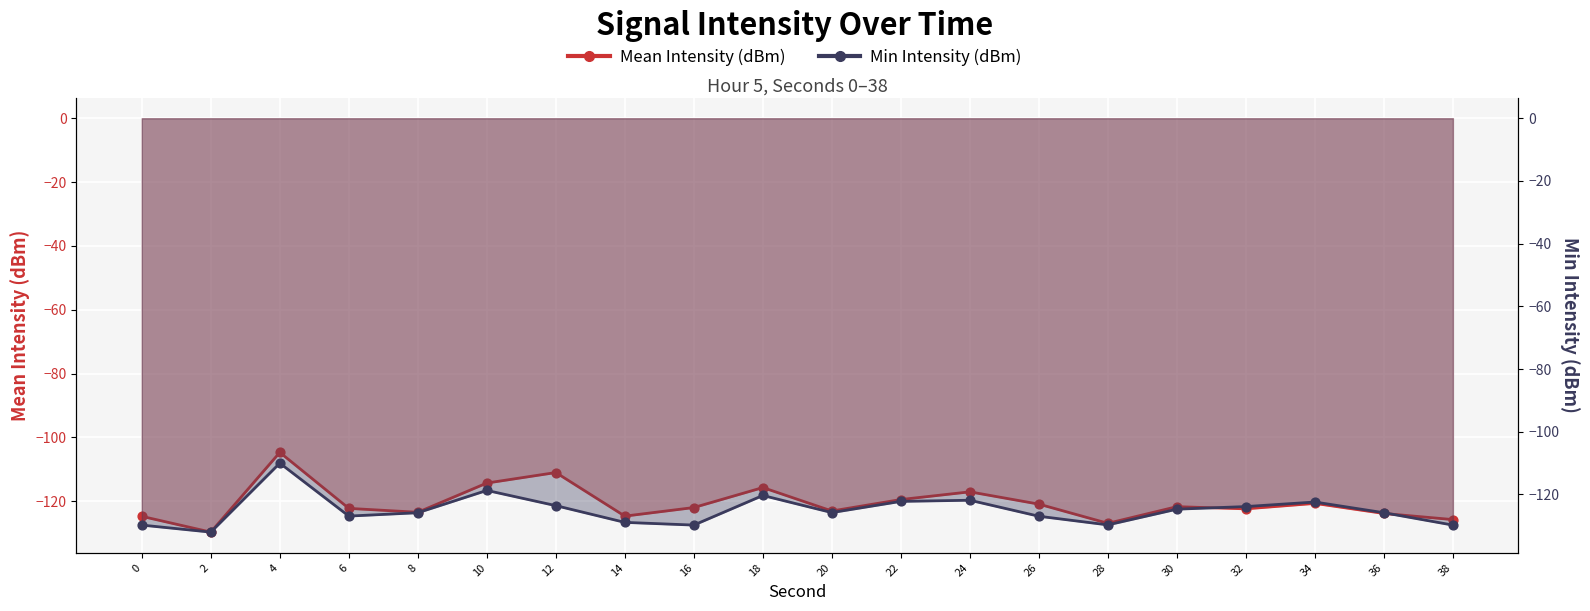

Which series reaches the maximum Y coordinate?

Mean Intensity (dBm)